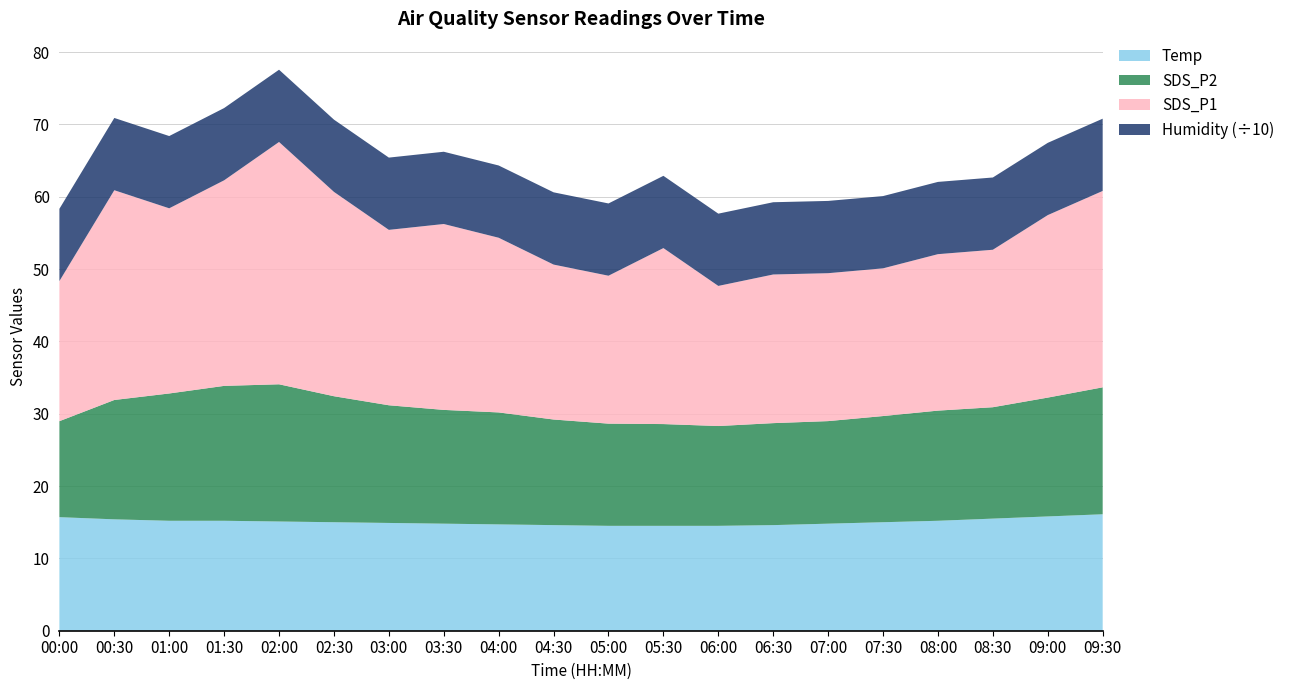

Reading left to right, extract all data points from this chart.

Temp: 15.7	15.4	15.2	15.2	15.1	15.0	14.9	14.8	14.7	14.6	14.5	14.5	14.5	14.6	14.8	15.0	15.2	15.5	15.8	16.1
SDS_P2: 13.3	16.5	17.6	18.6	19.0	17.4	16.3	15.7	15.5	14.6	14.1	14.1	13.8	14.1	14.2	14.7	15.2	15.4	16.4	17.6
SDS_P1: 19.4	29.0	25.6	28.4	33.5	28.2	24.2	25.7	24.1	21.4	20.4	24.3	19.4	20.6	20.4	20.4	21.6	21.8	25.2	27.1
Humidity: 99.9	99.9	99.9	99.9	99.9	99.9	99.9	99.9	99.9	99.9	99.9	99.9	99.9	99.9	99.9	99.9	99.9	99.9	99.9	99.9